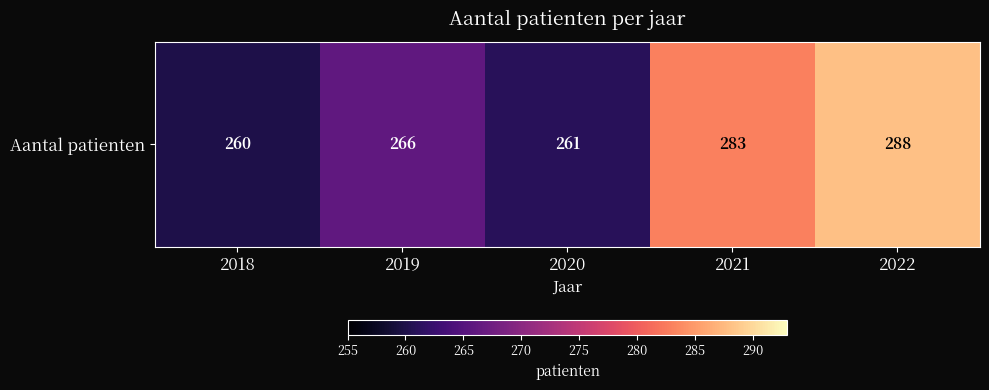

Which label corresponds to the smallest value in the chart?

2018